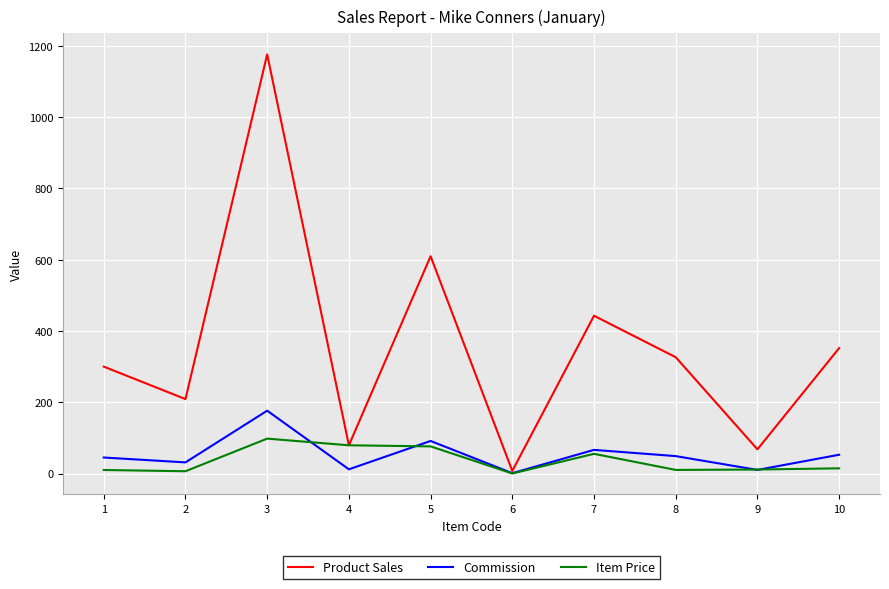

The Item Price series shows 11.3 at 9. True or false?

True